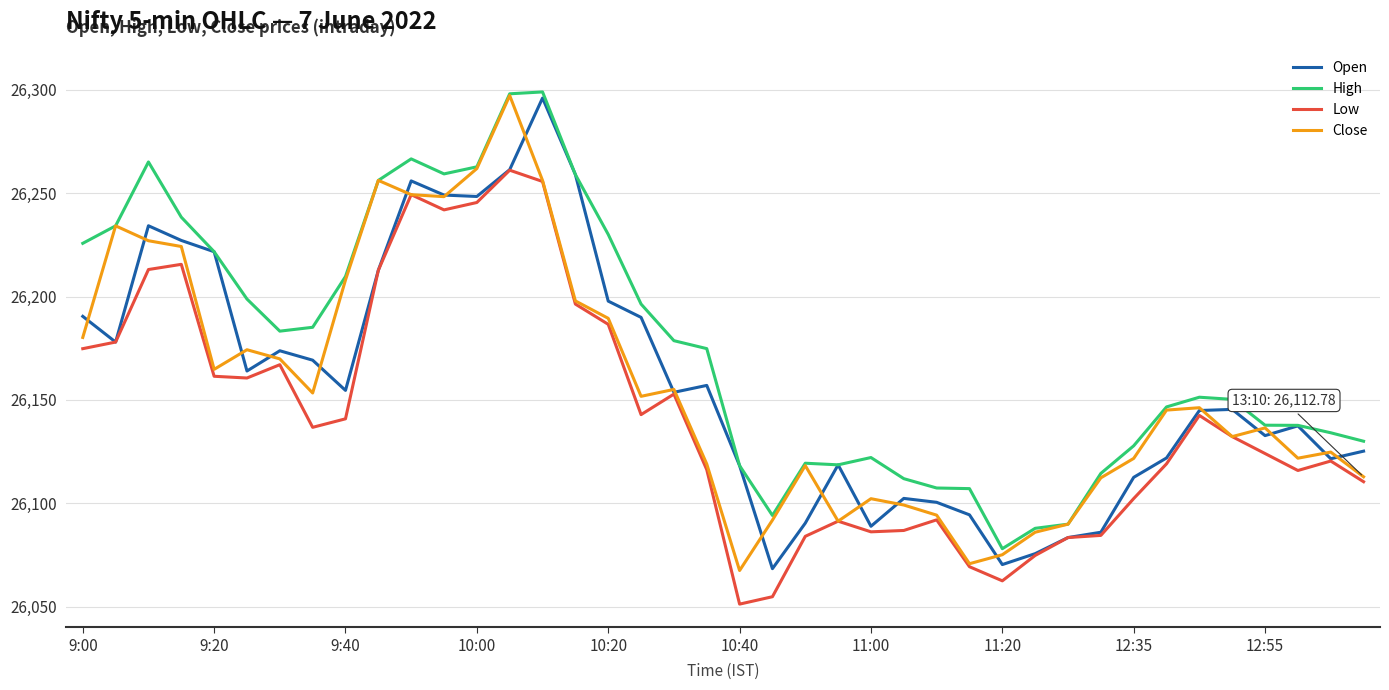

What is the smallest value displayed?

26051.2